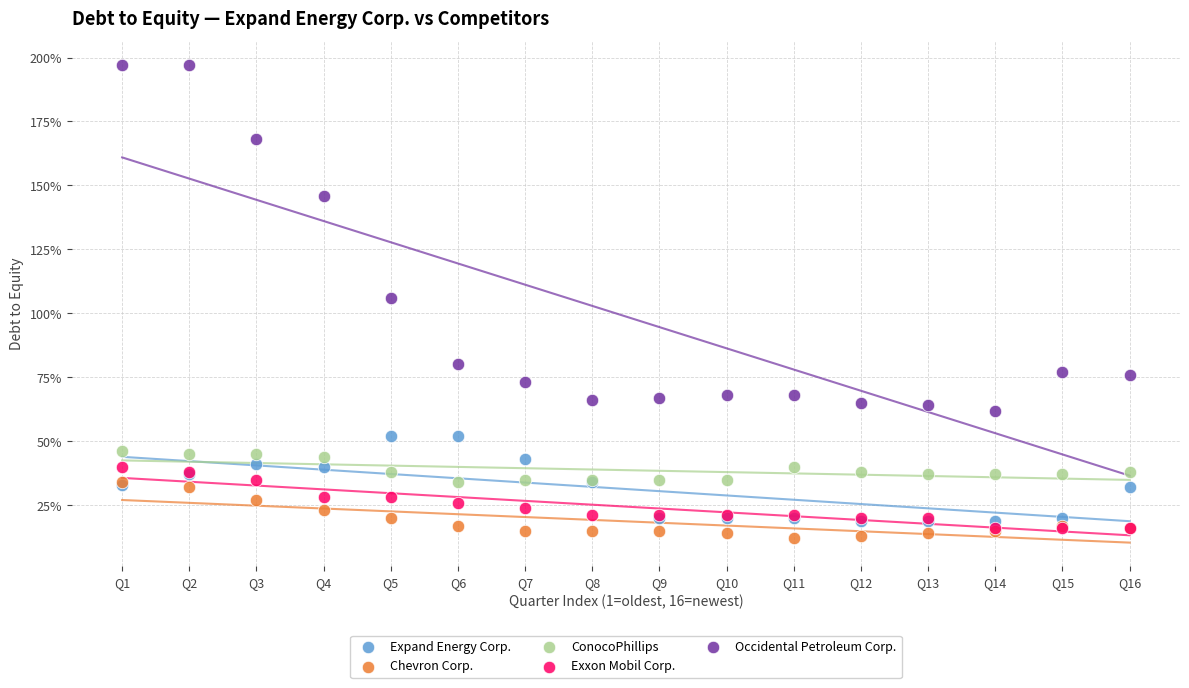

Which series has the largest Y range (max minus min)?

Occidental Petroleum Corp.